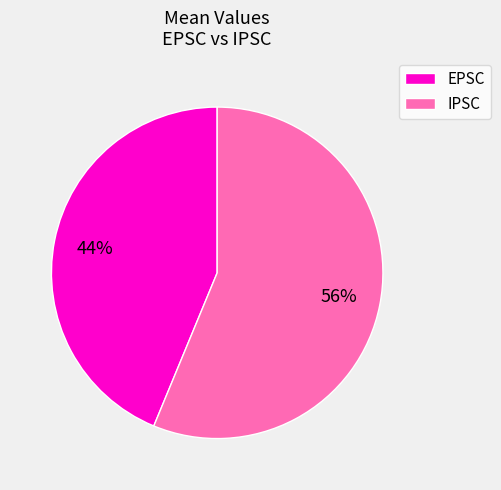

Which has a higher value, IPSC or EPSC?

IPSC